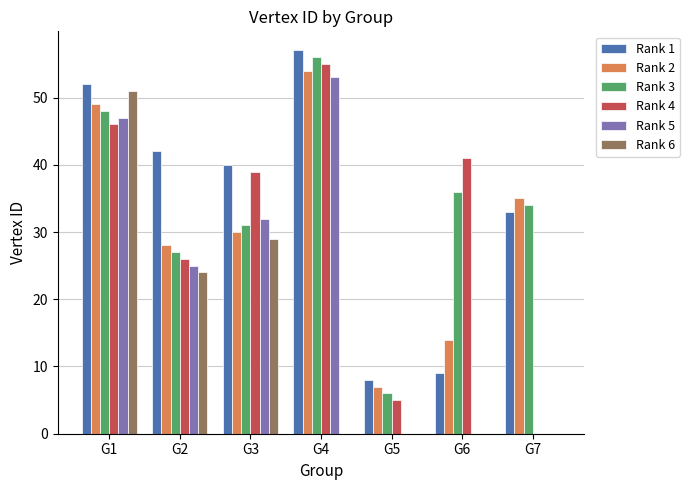

What is the sum of the Rank 3 values at G1 and G2?

75